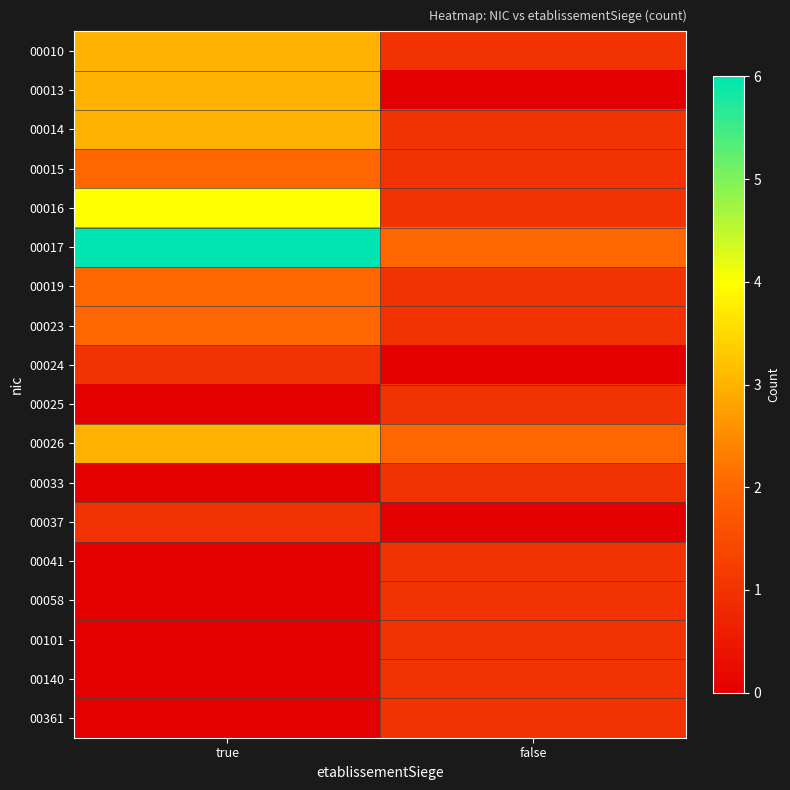

Which series has the largest total across all categories?

00017